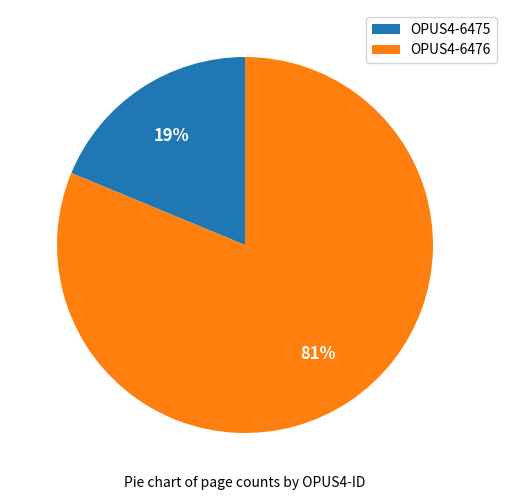

Which has a higher value, OPUS4-6475 or OPUS4-6476?

OPUS4-6476